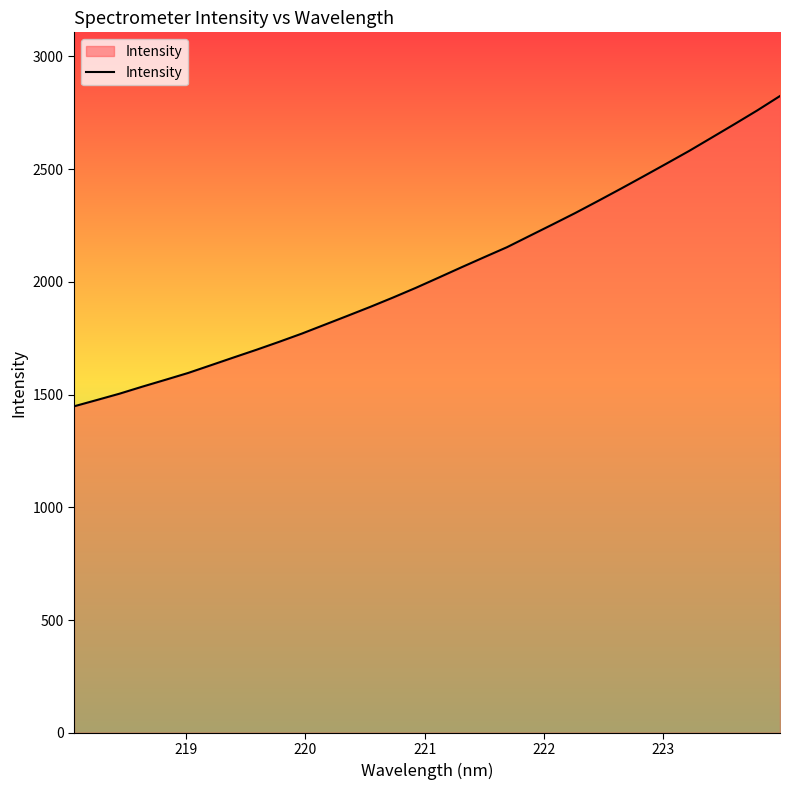

What is the maximum value shown in the chart?

2824.7